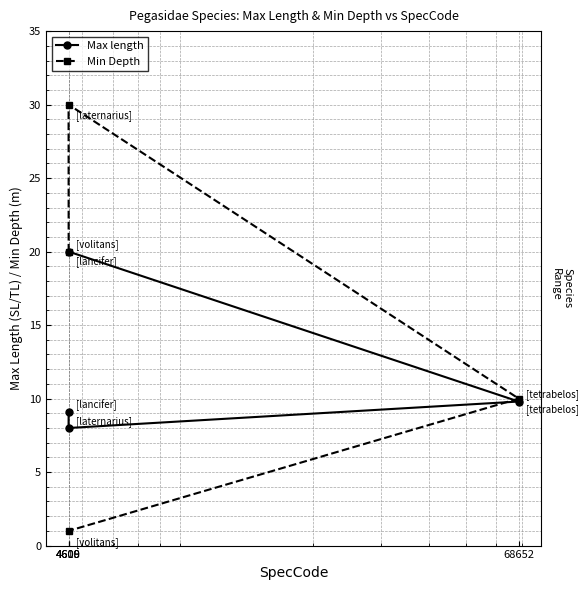

True or false: Max length has more than 2 interior local peaks.

False